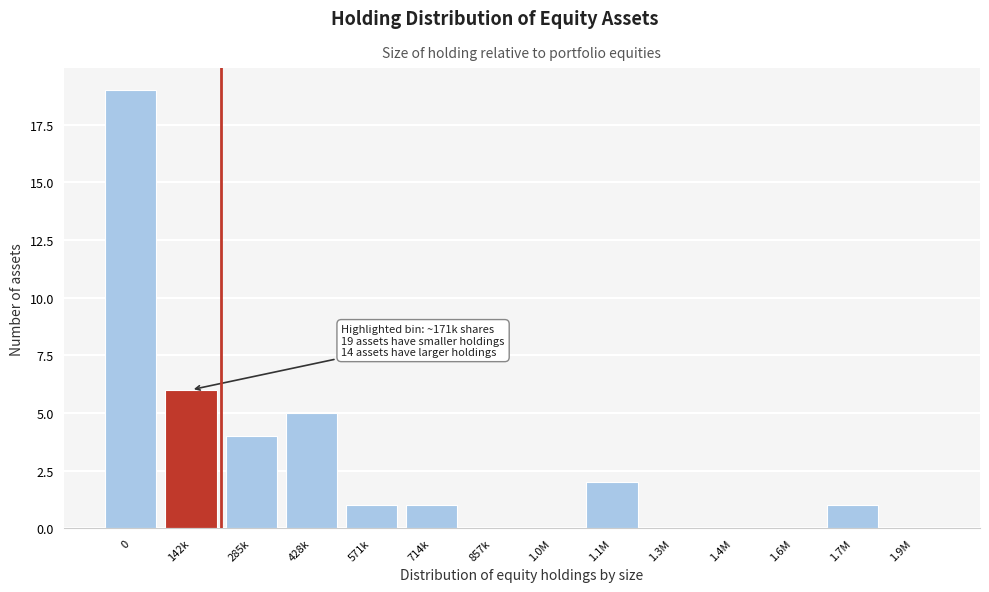

Reading left to right, extract all data points from this chart.

0=19	142k=6	285k=4	428k=5	571k=1	714k=1	857k=0	1.0M=0	1.1M=2	1.3M=0	1.4M=0	1.6M=0	1.7M=1	1.9M=0